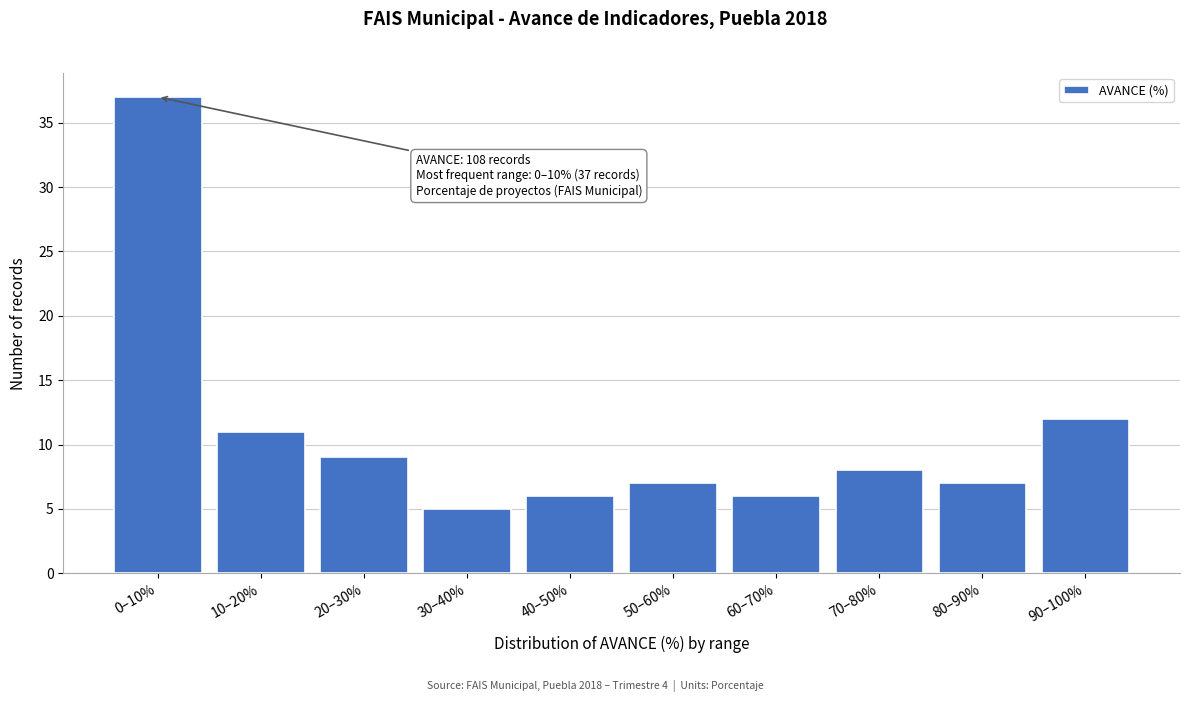

Reading right to left, extract all data points from this chart.

12	7	8	6	7	6	5	9	11	37